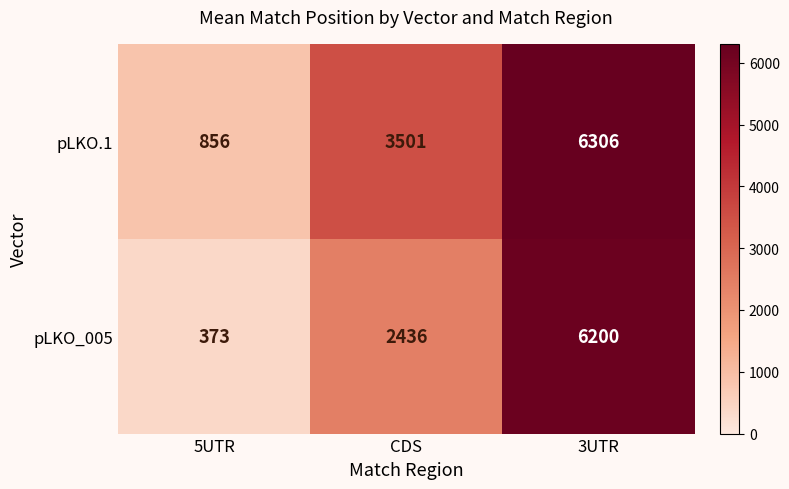

What is the spread (max minus min) of values at CDS?

1065